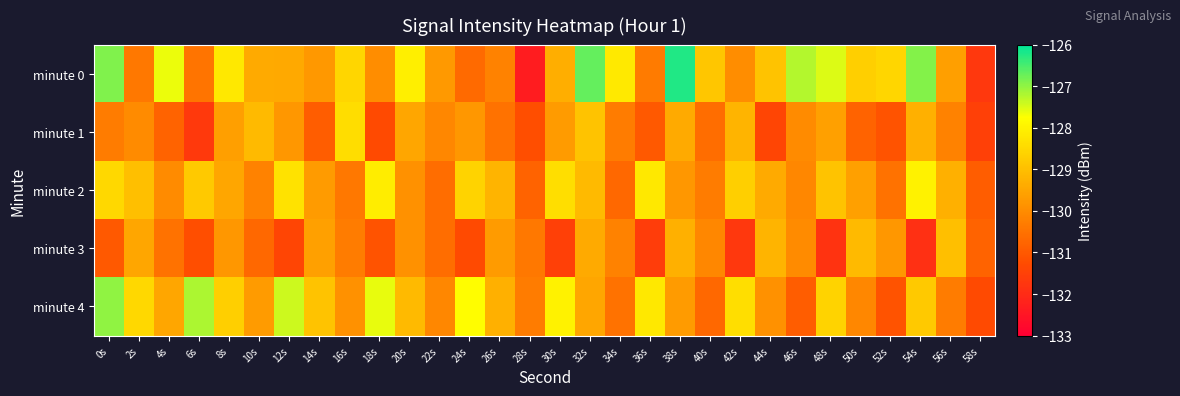

Rank the series by their maximum value, from highest to lowest.

minute 0, minute 4, minute 2, minute 1, minute 3